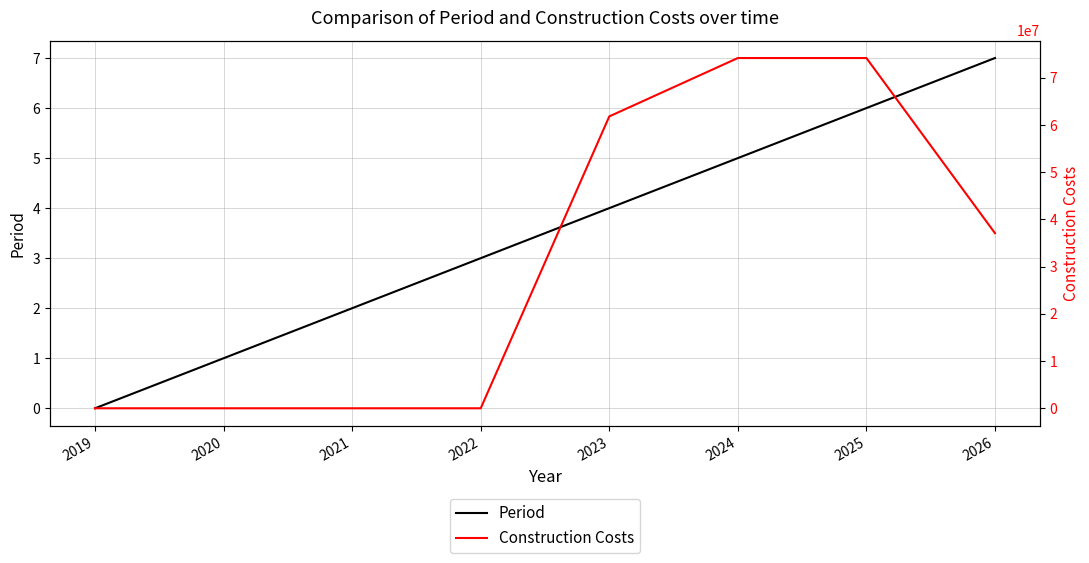

What is the value of the Period point at the 4th from the left?

3